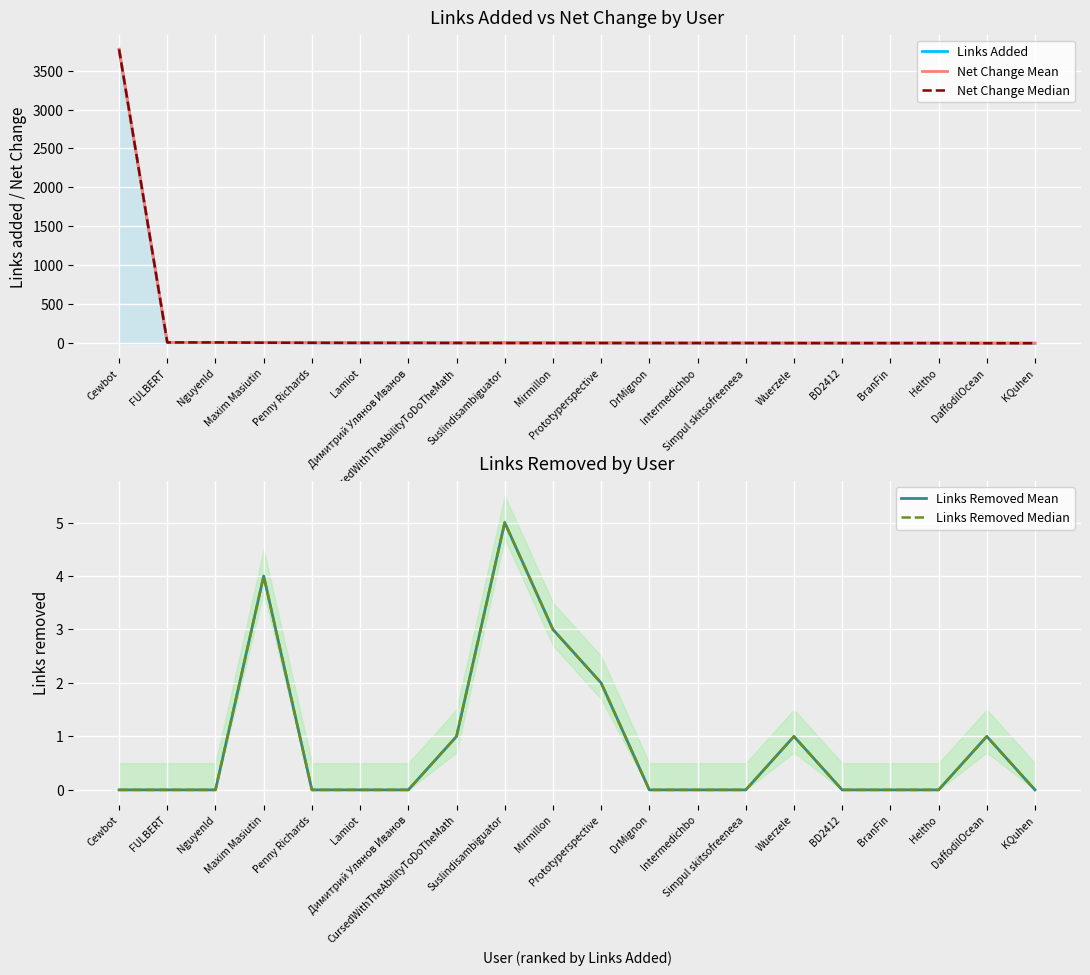

True or false: Links Removed Mean has more than 1 points higher than both neighbors.

True